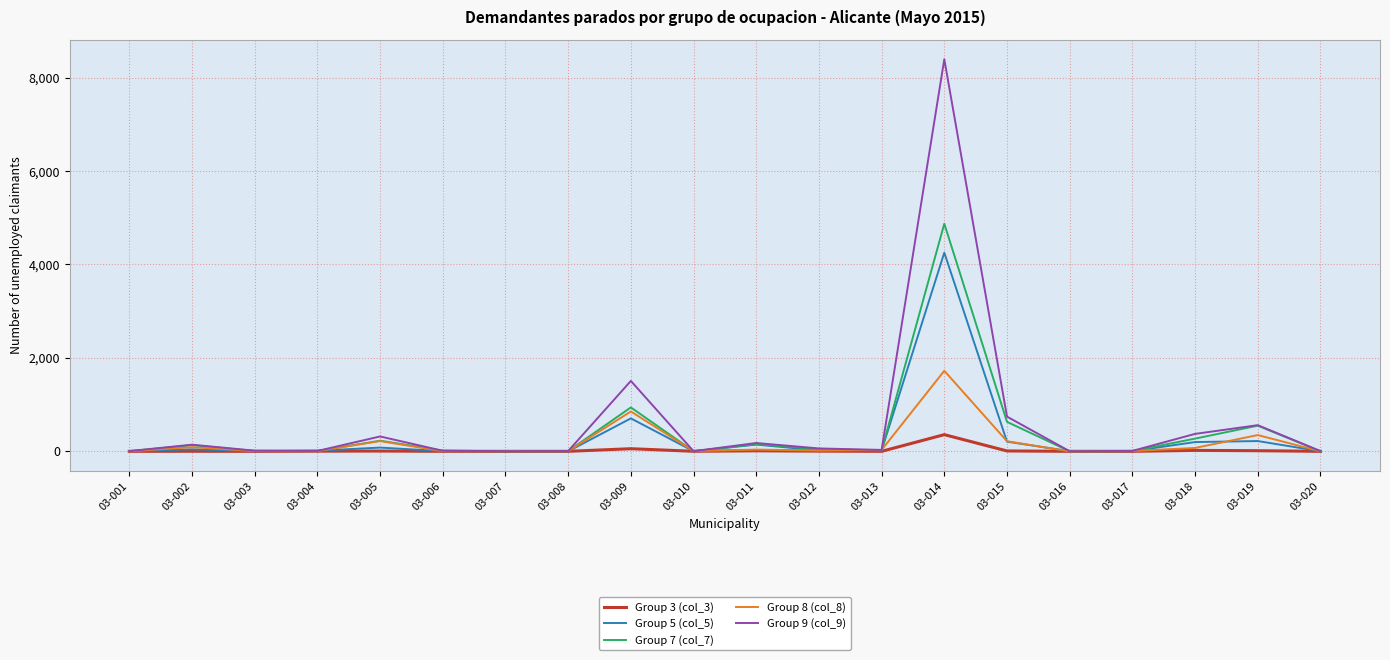

At which category is the sum across all series the highest?

03-014